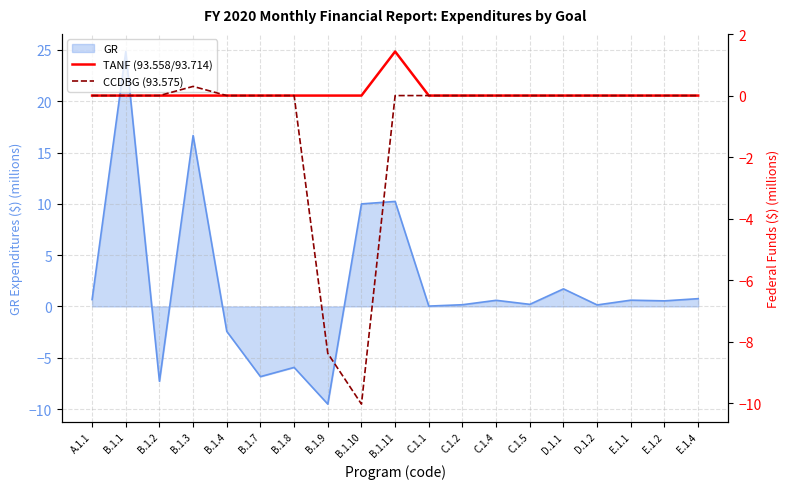

The GR series shows 24.8 at B.1.1. True or false?

True